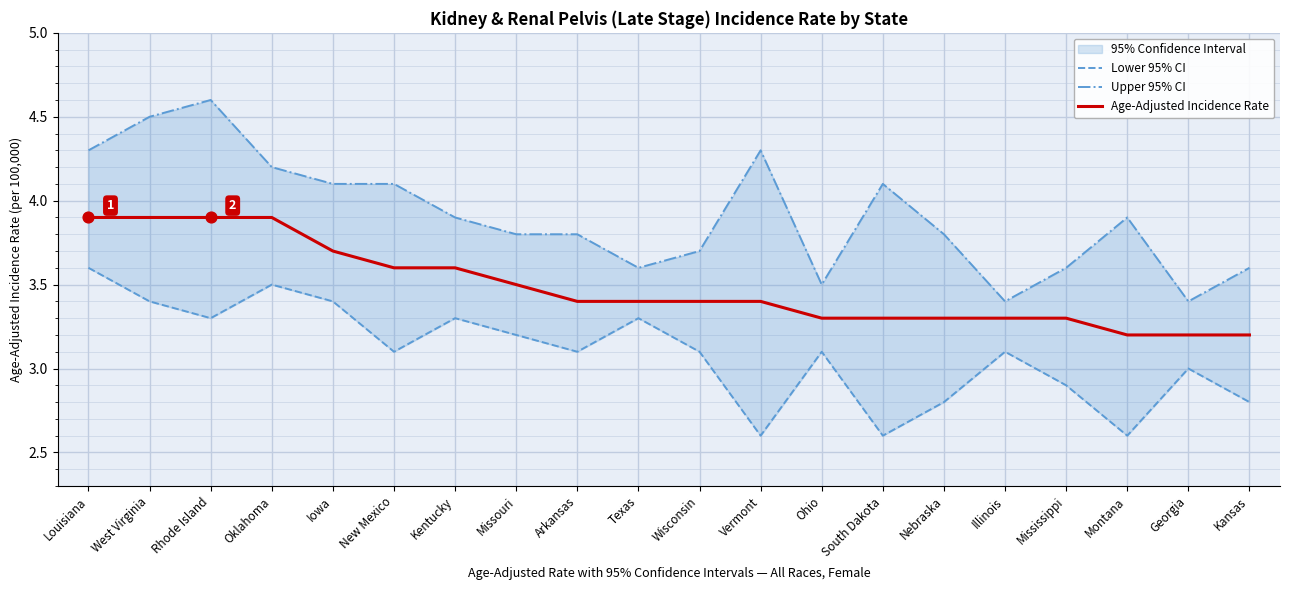

Which series has the largest total across all categories?

Upper 95% CI